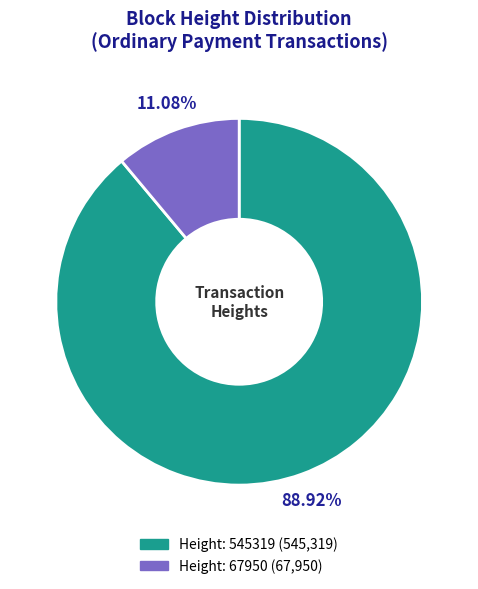

To the nearest percent, what is the difference between the Height: 545319 and Height: 67950 slice percentages?

78%